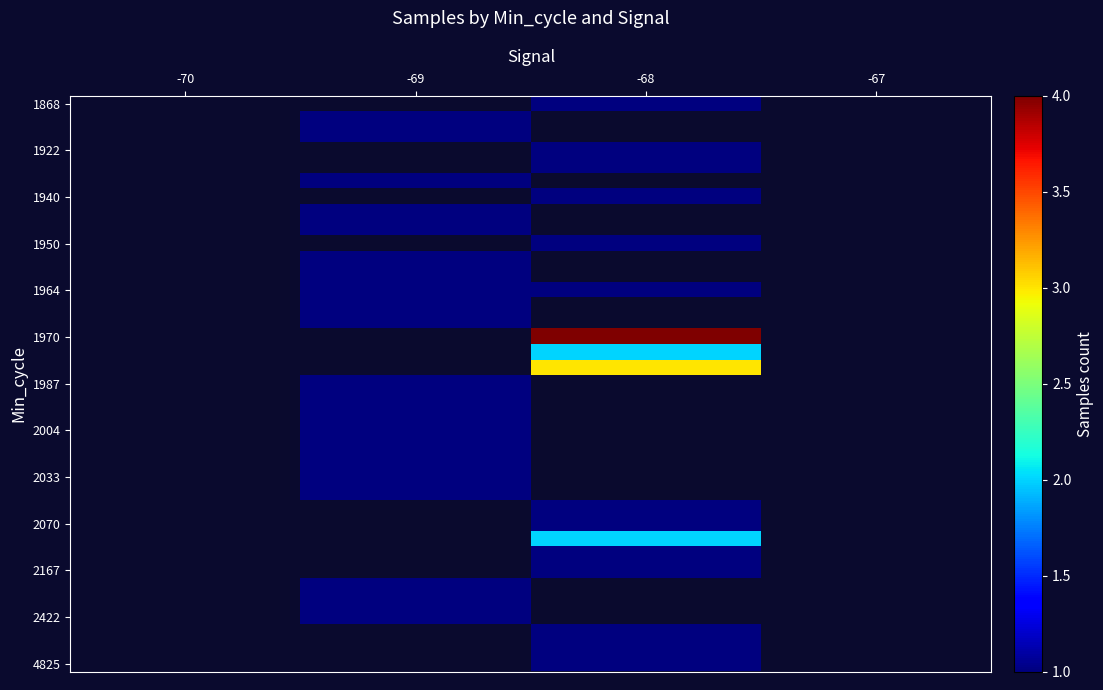

Count the number of categories in the chart.

4